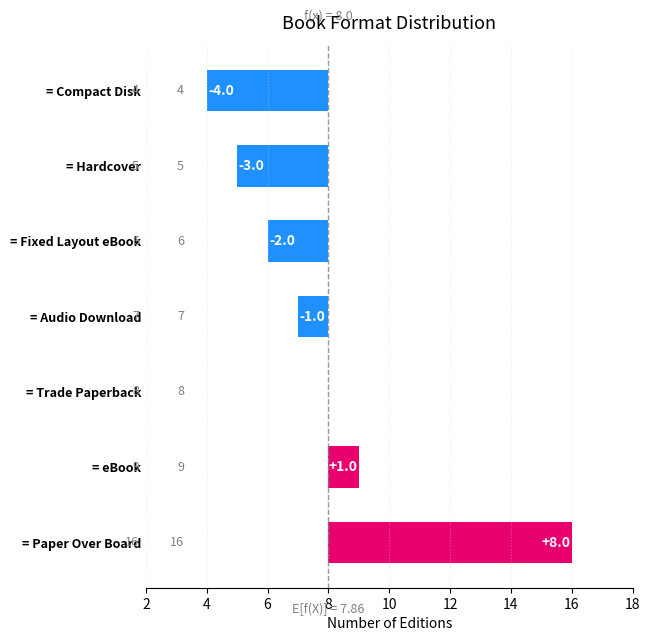

Are the bars horizontal?

Yes